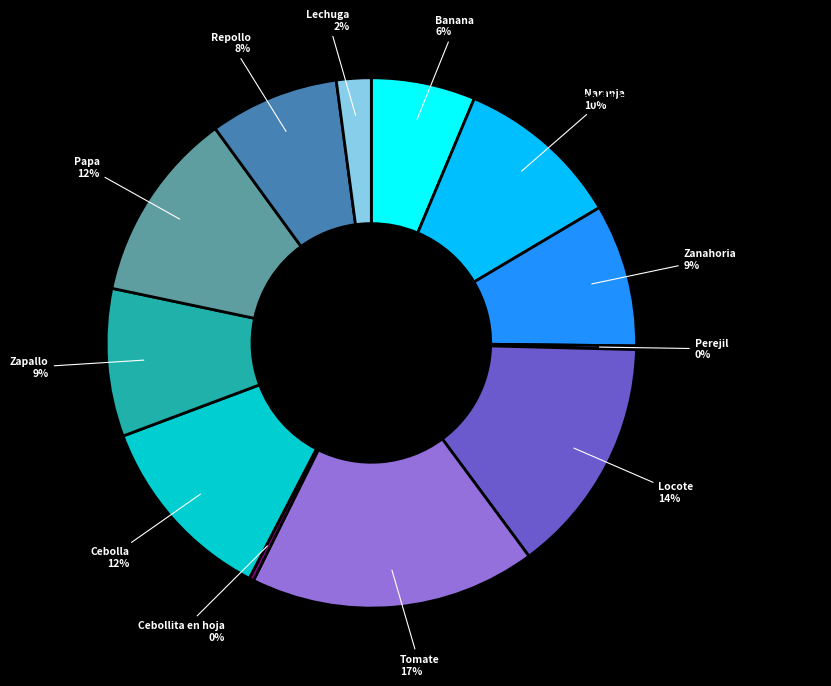

Does Cebollita en hoja account for over 50% of the chart?

No